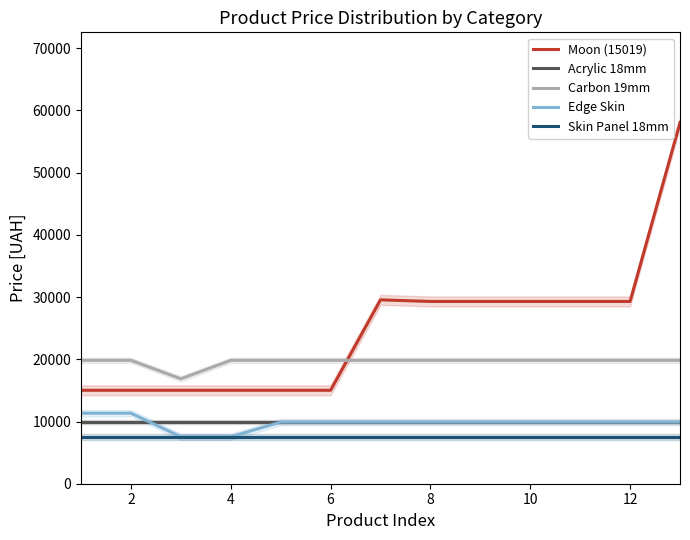

What is the lowest value of the Moon (15019) series?

15019.2